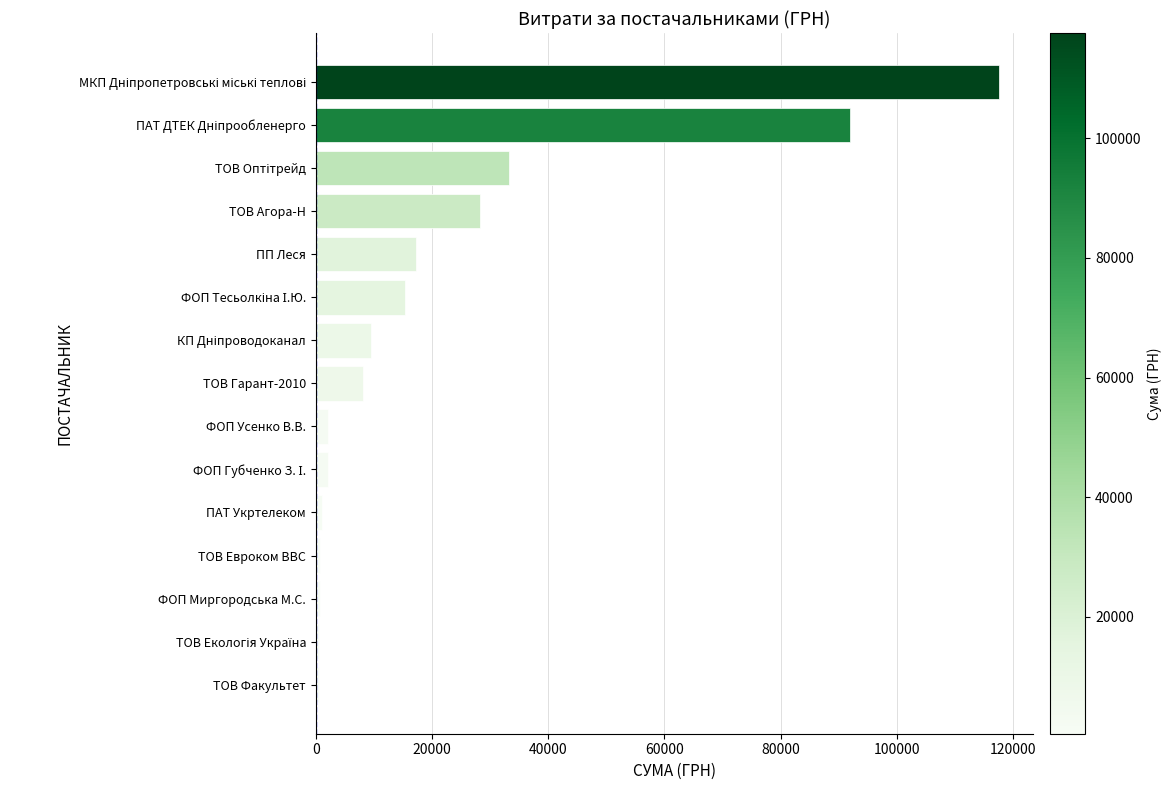

Approximately how many times larger is the value at ТОВ Гарант-2010 compared to ПП Леся?

0.5